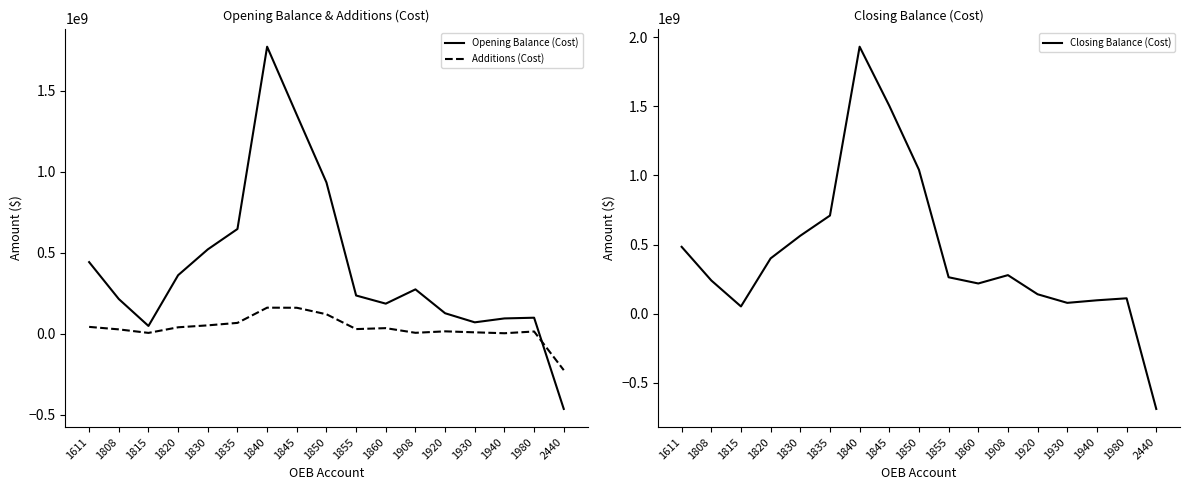

Reading left to right, list all the values displayed in this chart.

Opening Balance (Cost): 441795950.0	214113478.5	47942388.9	361143969.7	520319953.3	646174960.2	1770677732.4	1350220319.3	933192608.5	235831075.3	185531294.6	273656900.9	126368592.4	70266101.0	94408264.2	98750443.5	-464081648.3
Additions (Cost): 42240620.6	26798263.9	5082632.5	39693730.2	51616068.2	66835914.0	160732739.0	160174347.0	120041478.9	28610882.3	34448189.3	5669199.1	14693358.3	8603572.9	2993951.9	13749513.1	-224655139.3
Closing Balance (Cost): 484036570.6	240911742.4	53025021.4	400473761.1	564089578.8	710019545.0	1930657447.2	1503637207.2	1040830982.3	263983214.3	219028827.4	279326100.0	141061950.7	78869673.9	97402216.1	111780472.9	-688088086.5